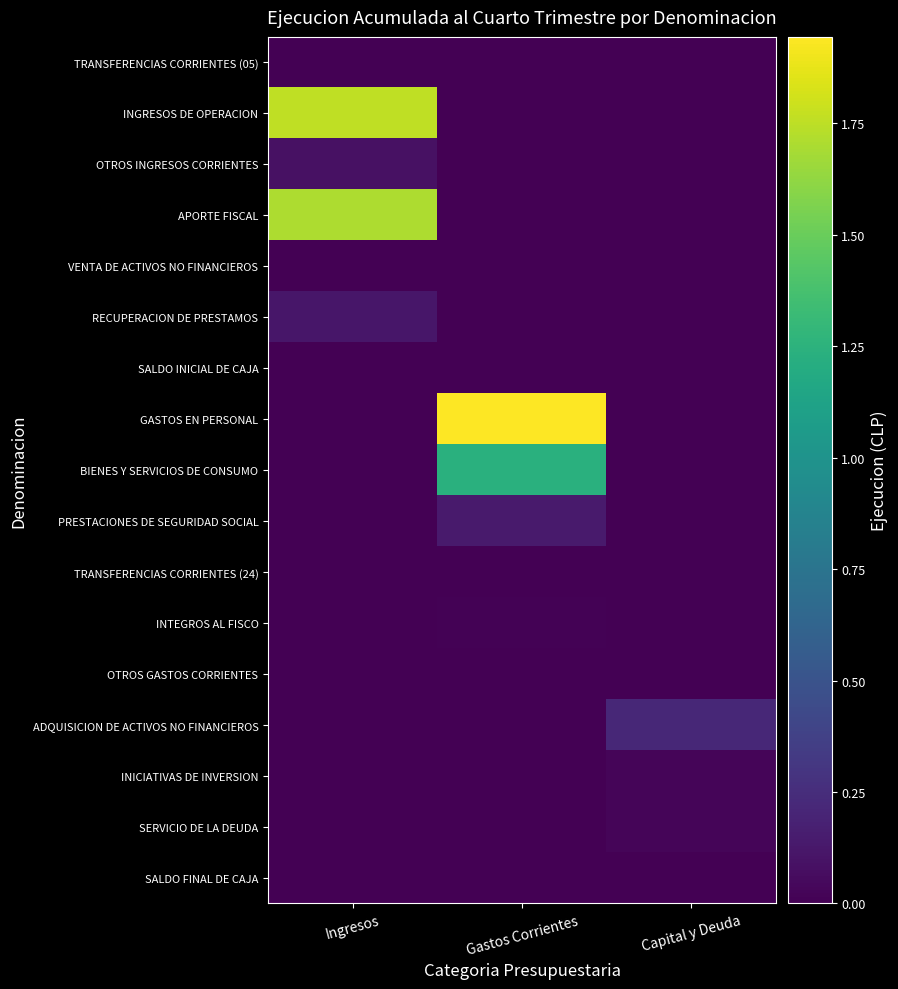

What is the difference between the maximum and second lowest values in the INGRESOS DE OPERACION series?

17593158